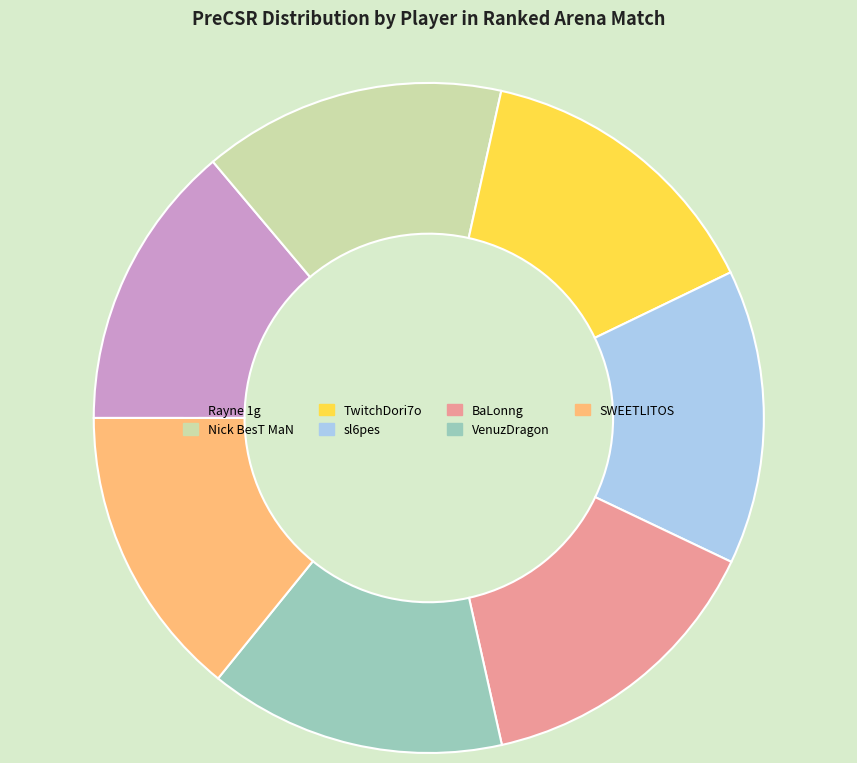

Count the number of slices in the pie.

7